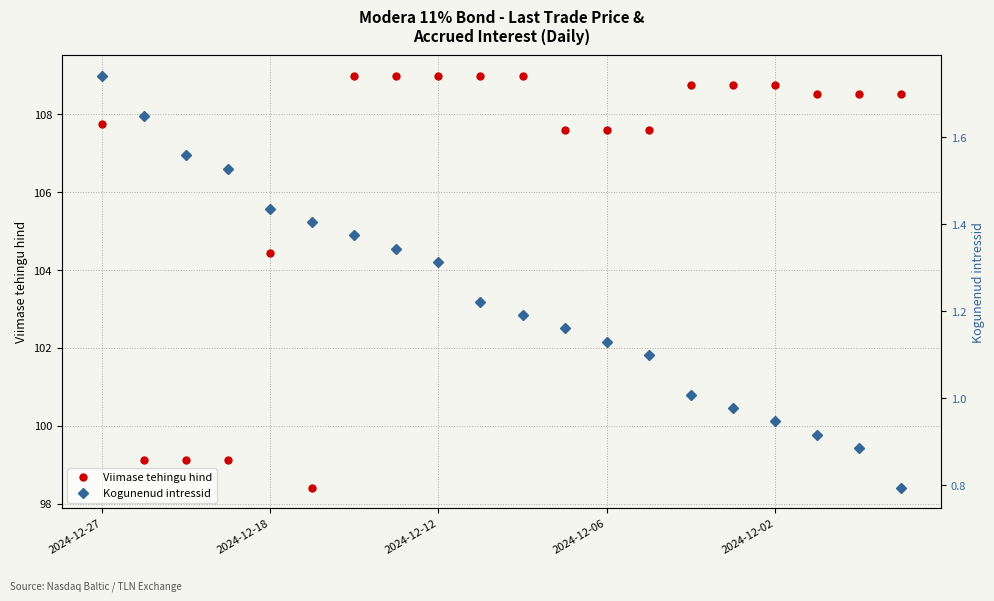

What is the difference between the maximum and minimum values in the Kogunenud intressid series?

0.9